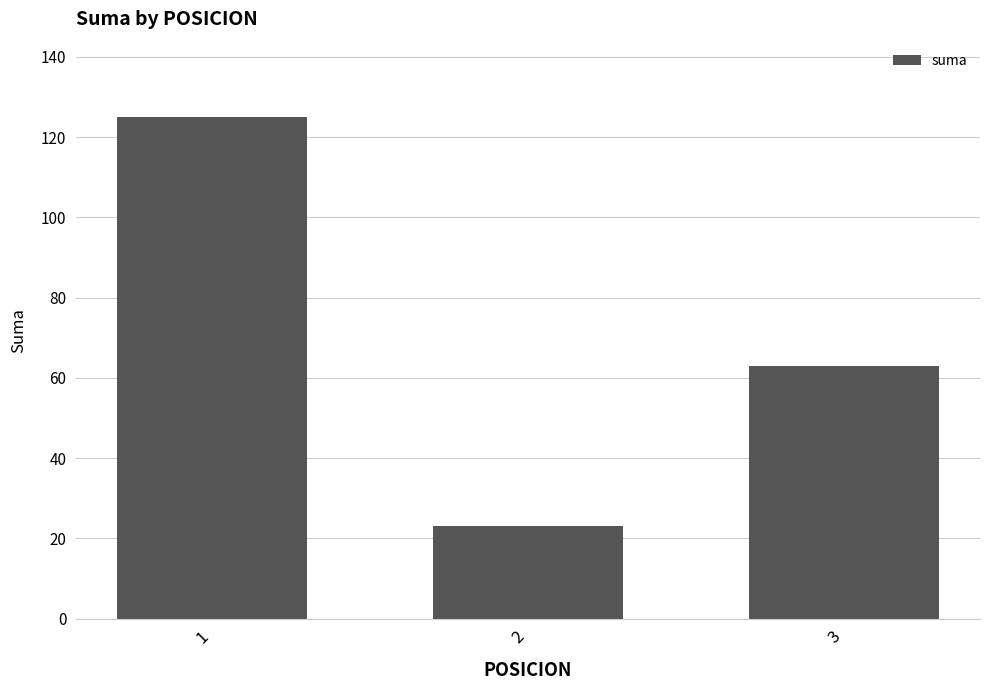

Which has a higher value, 3 or 1?

1